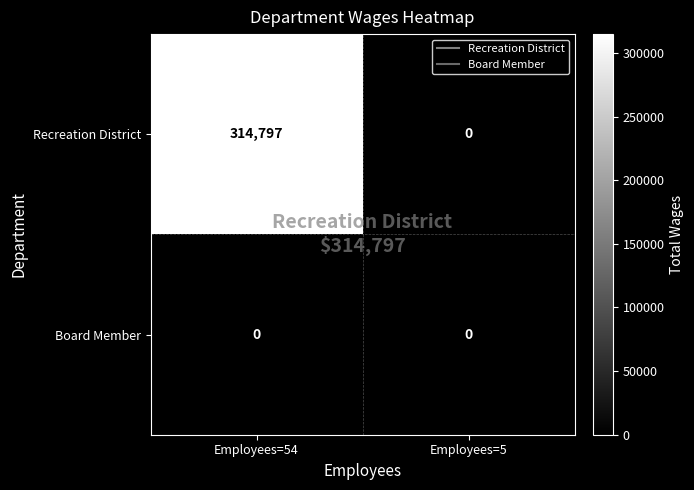

List the series in order of their overall mean, lowest first.

Board Member, Recreation District